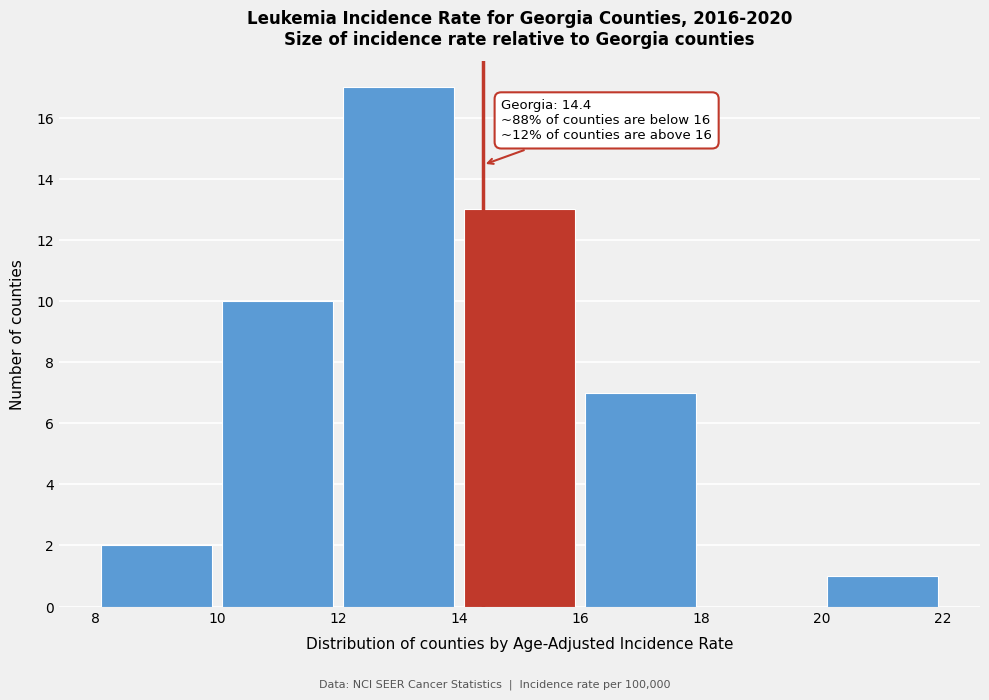

Which range on the x-axis has the tallest bar?

12 to 14